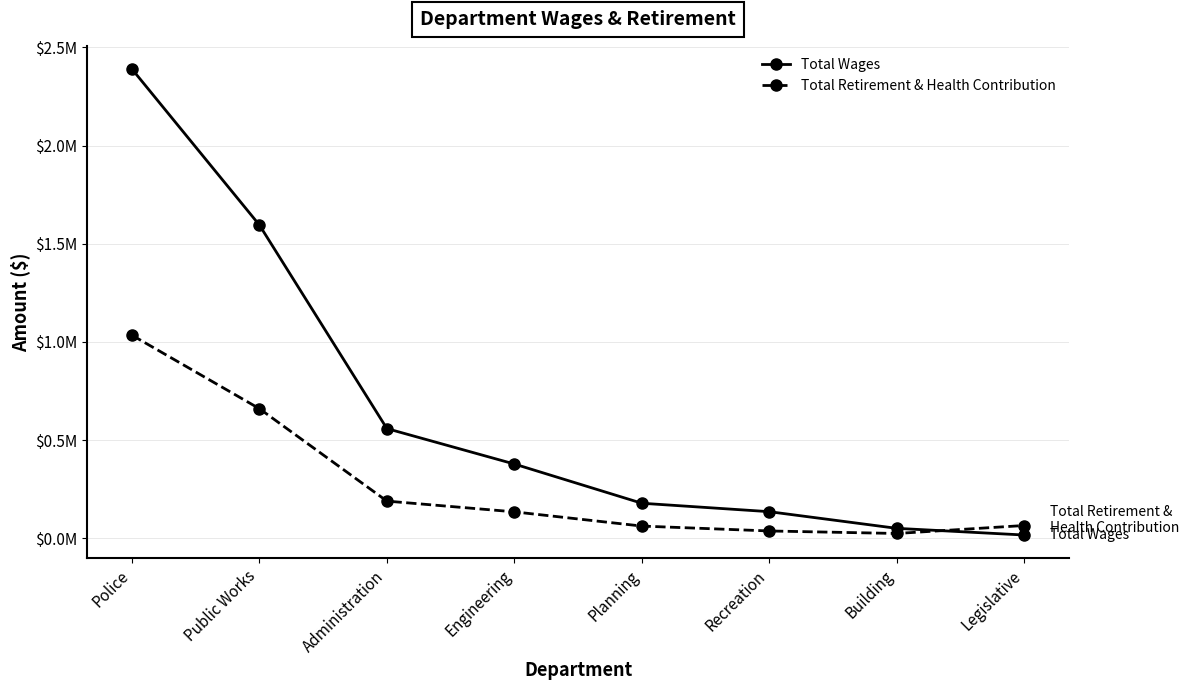

Which category has the highest value in the Total Retirement & Health Contribution series?

Police